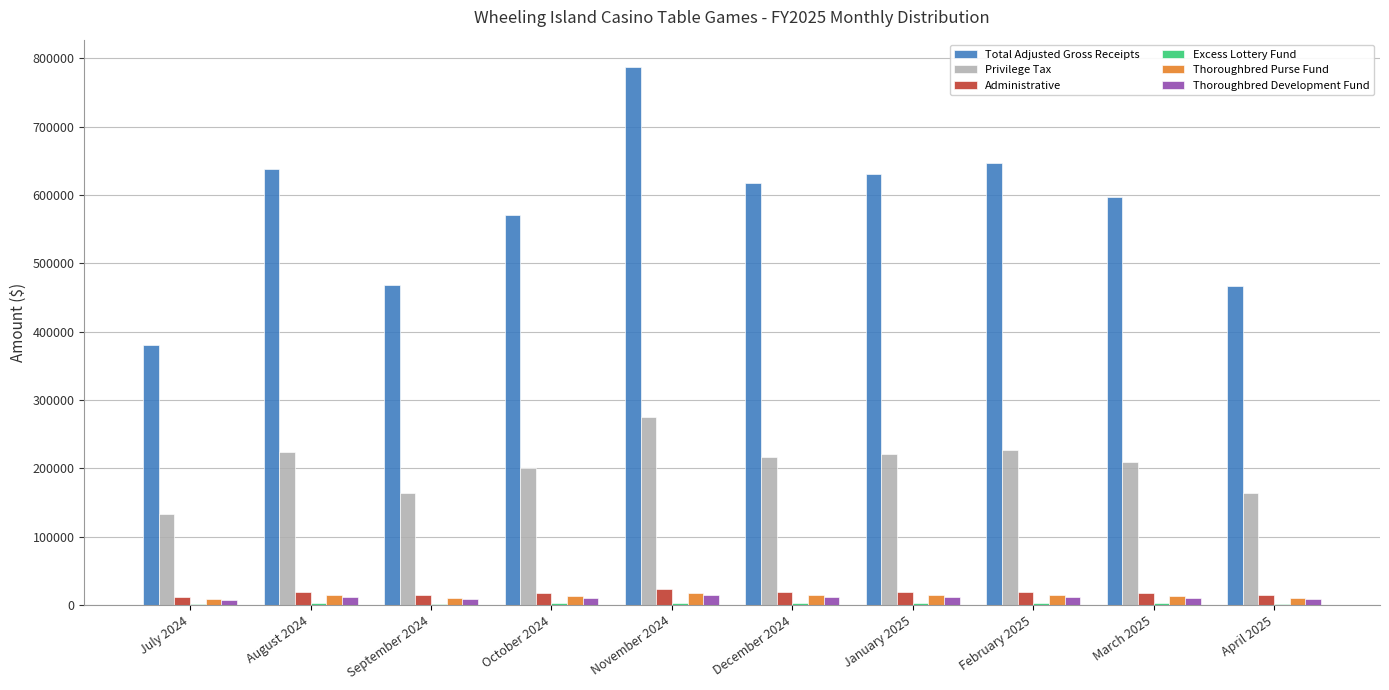

The value of Total Adjusted Gross Receipts at January 2025 is 1094399.0. True or false?

False